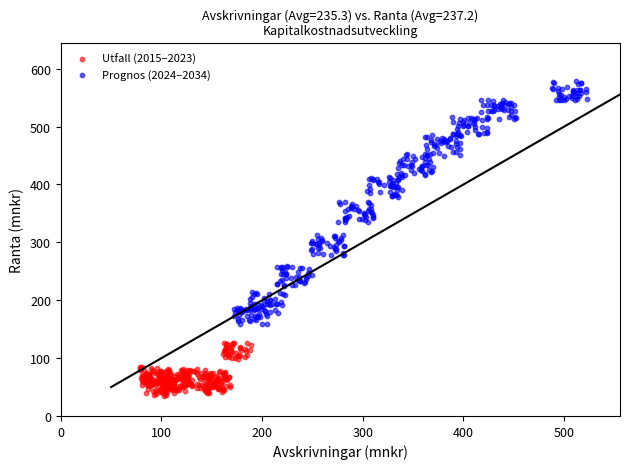

Which series contains the highest Y value?

Prognos (2024–2034)